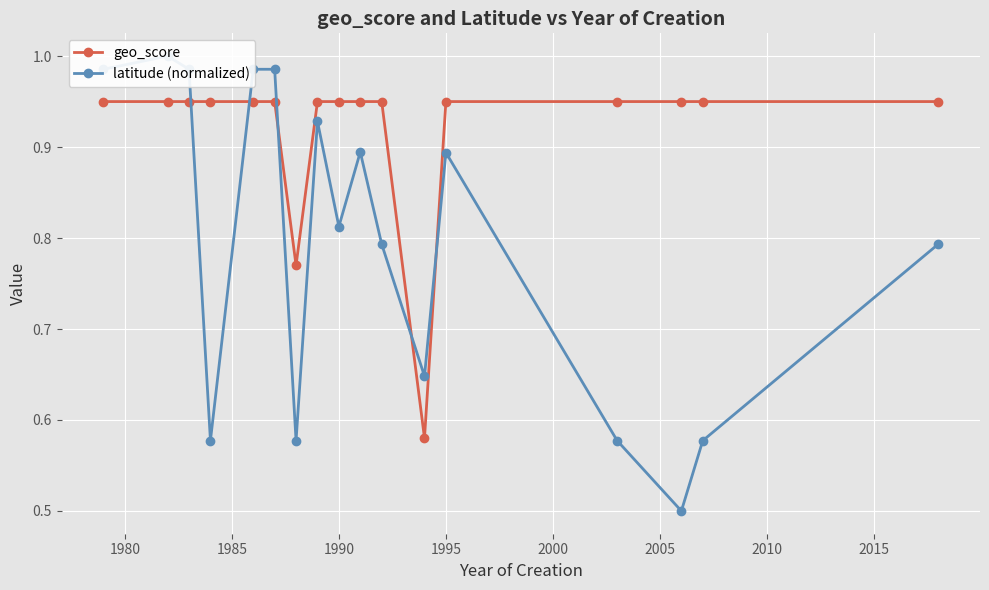

True or false: latitude (normalized) and geo_score cross at least once.

True